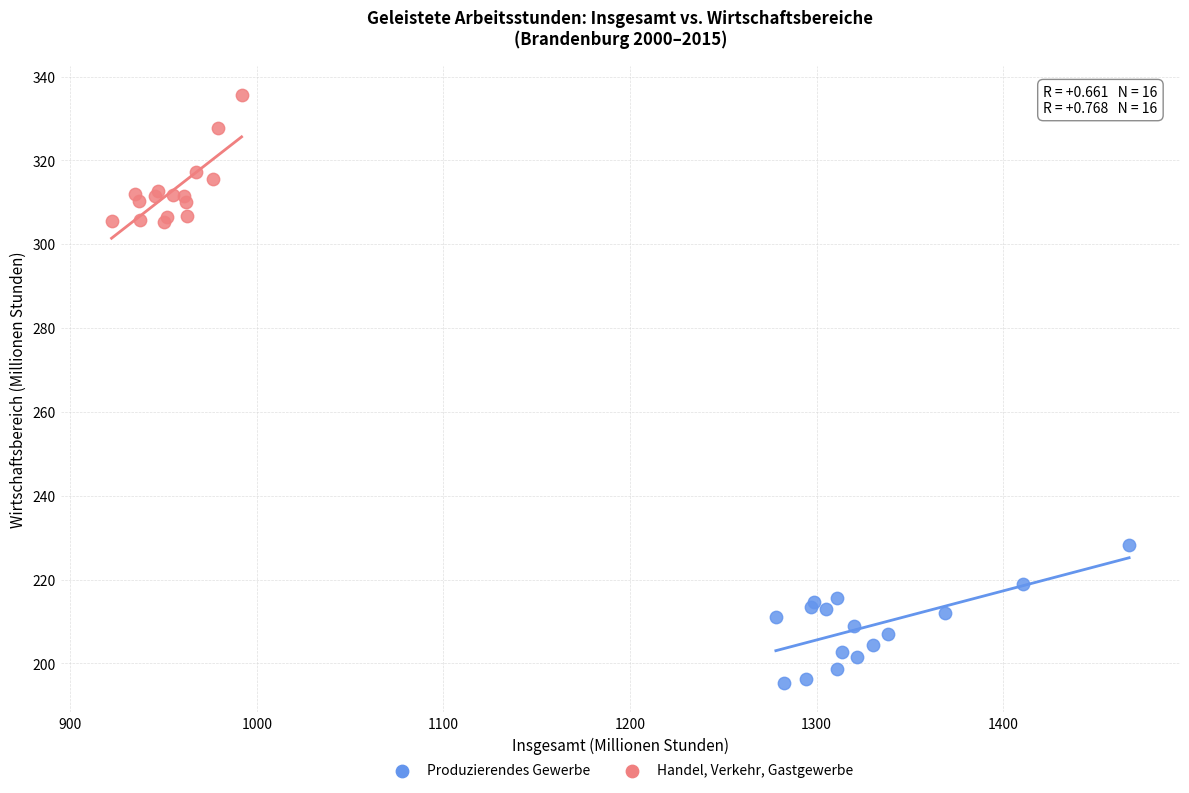

Which series has the widest spread of Y values?

Produzierendes Gewerbe